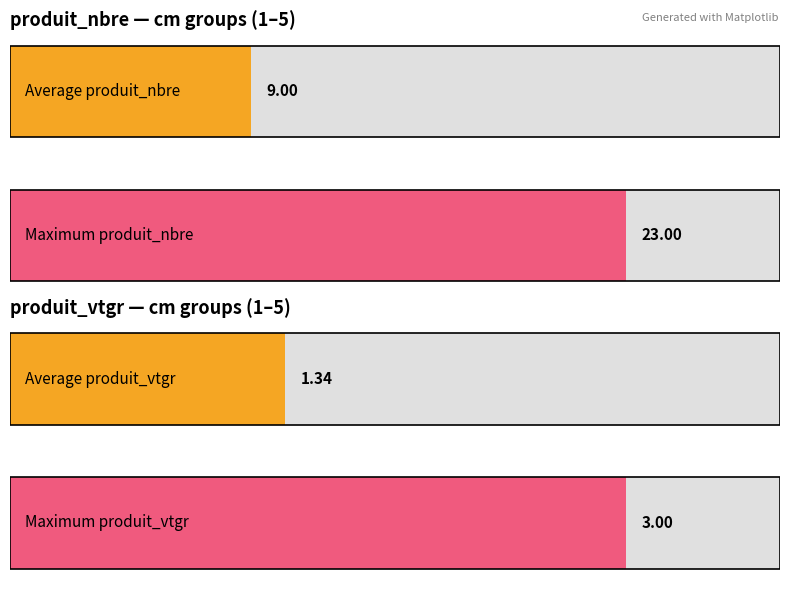

How many data points in produit_nbre are above 6?

2